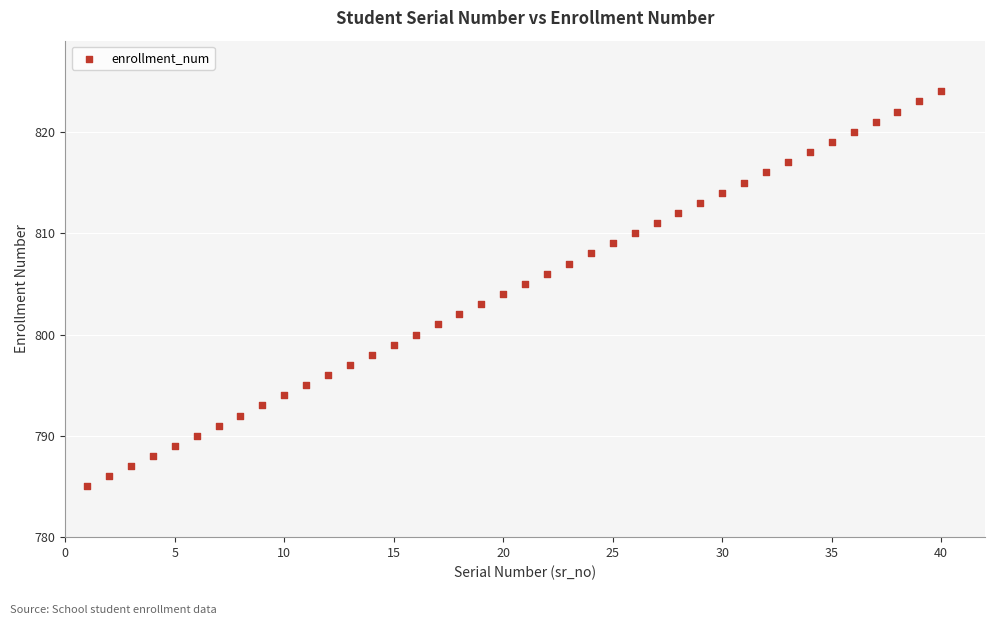

What is the range of X values (max minus min)?

39